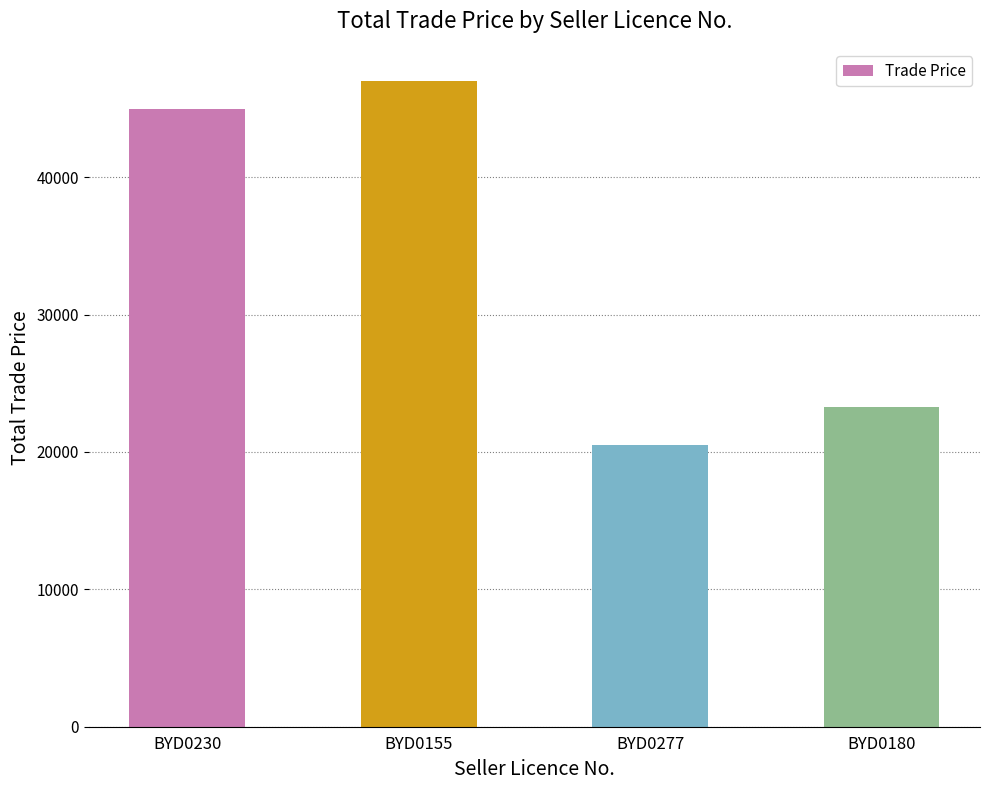

What is the average value?

33950